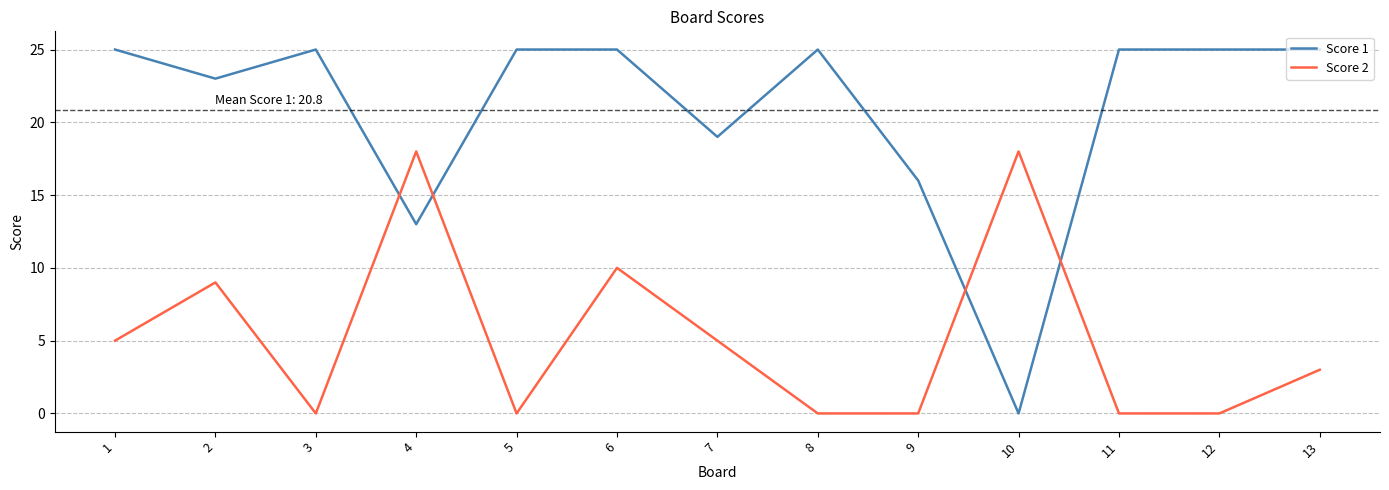

True or false: Score 1 has a value of 19 at 7.

True